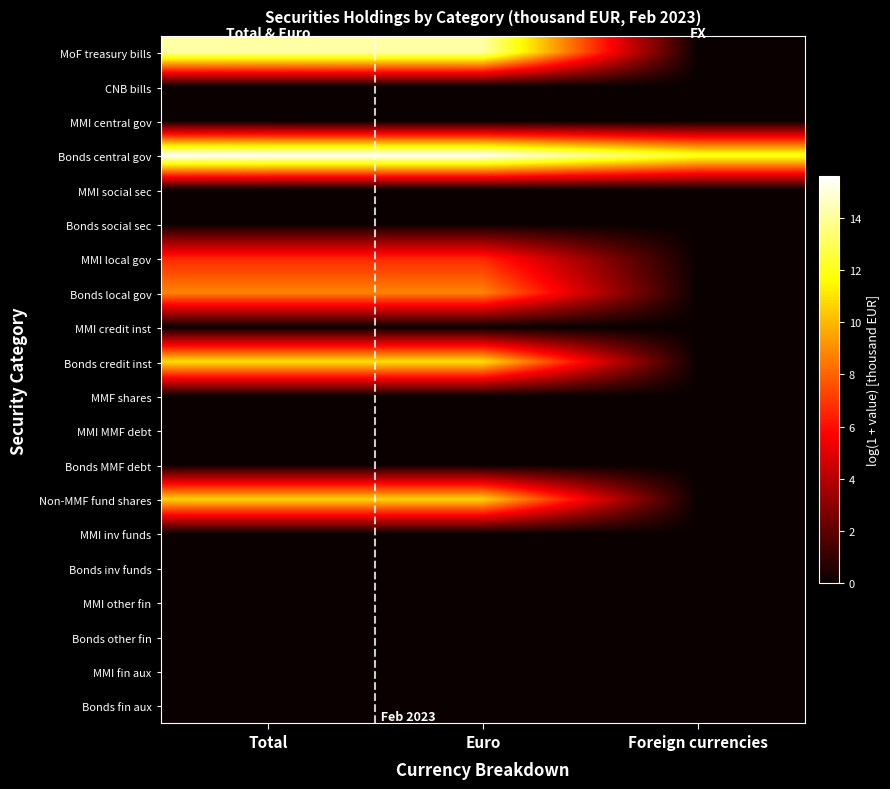

Which series has the largest total across all categories?

Bonds central gov